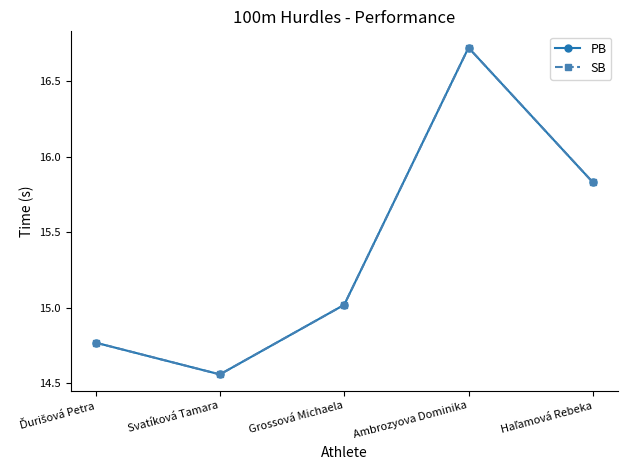

Does the chart have visible grid lines?

No